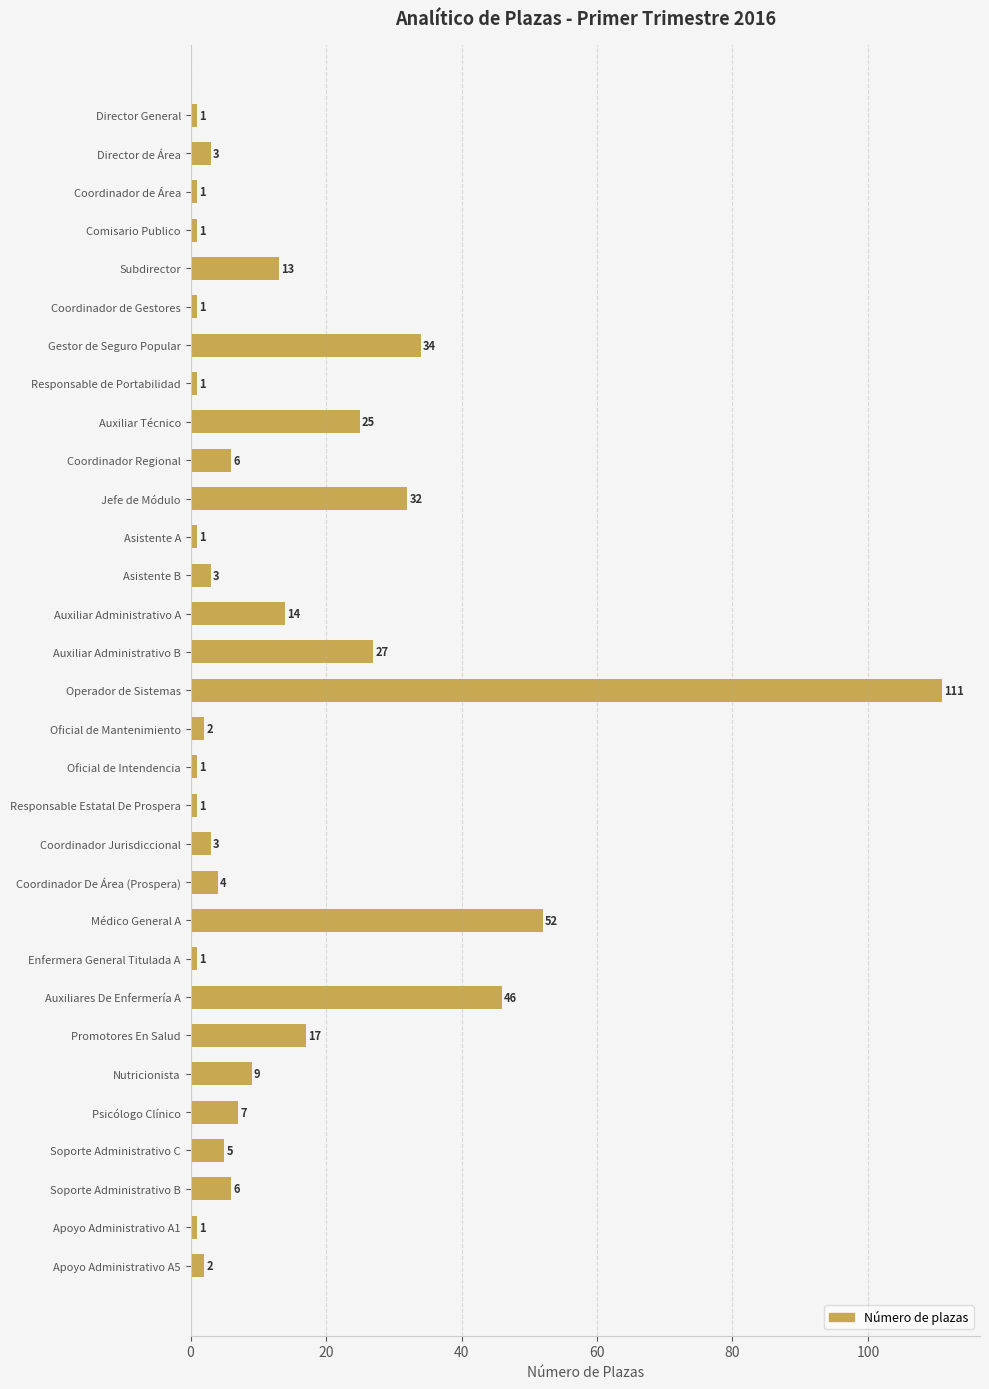

How many series are shown in this chart?

1